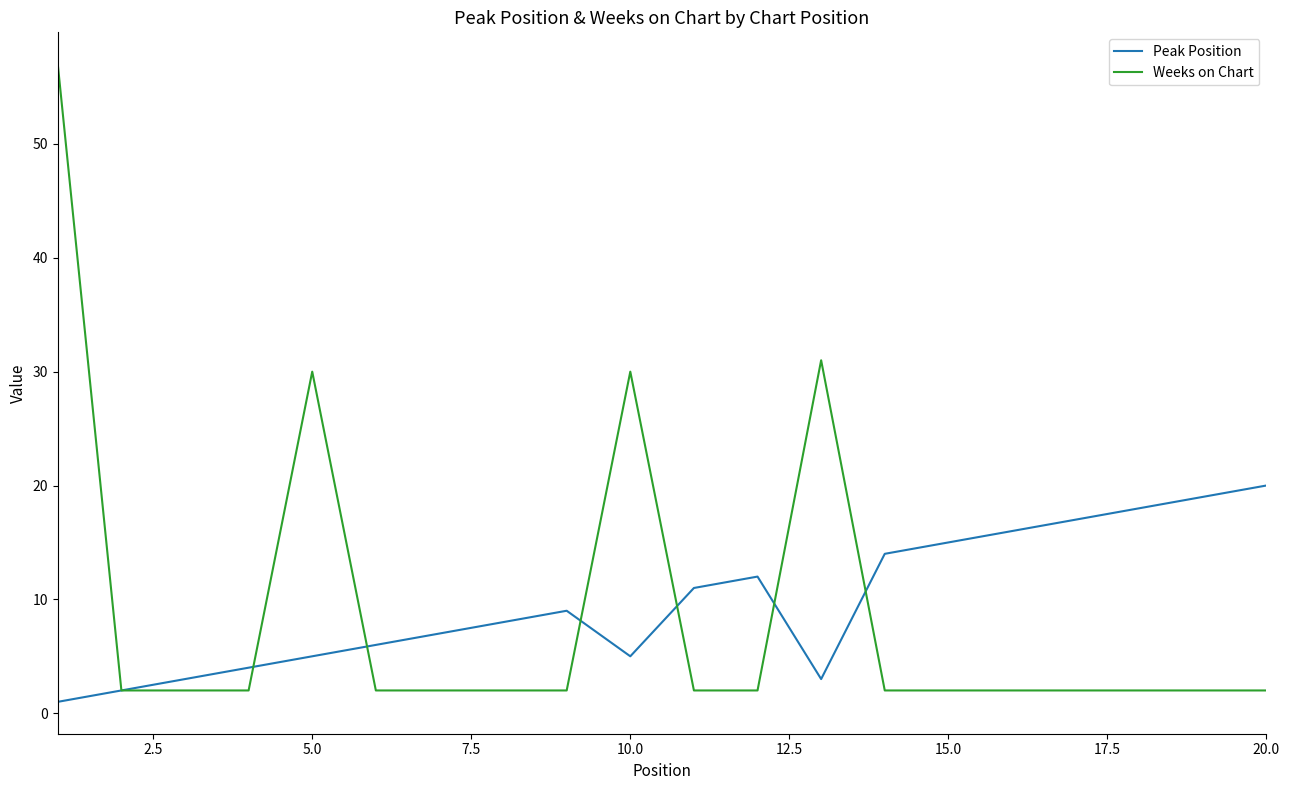

Which series has the widest spread of values?

Weeks on Chart